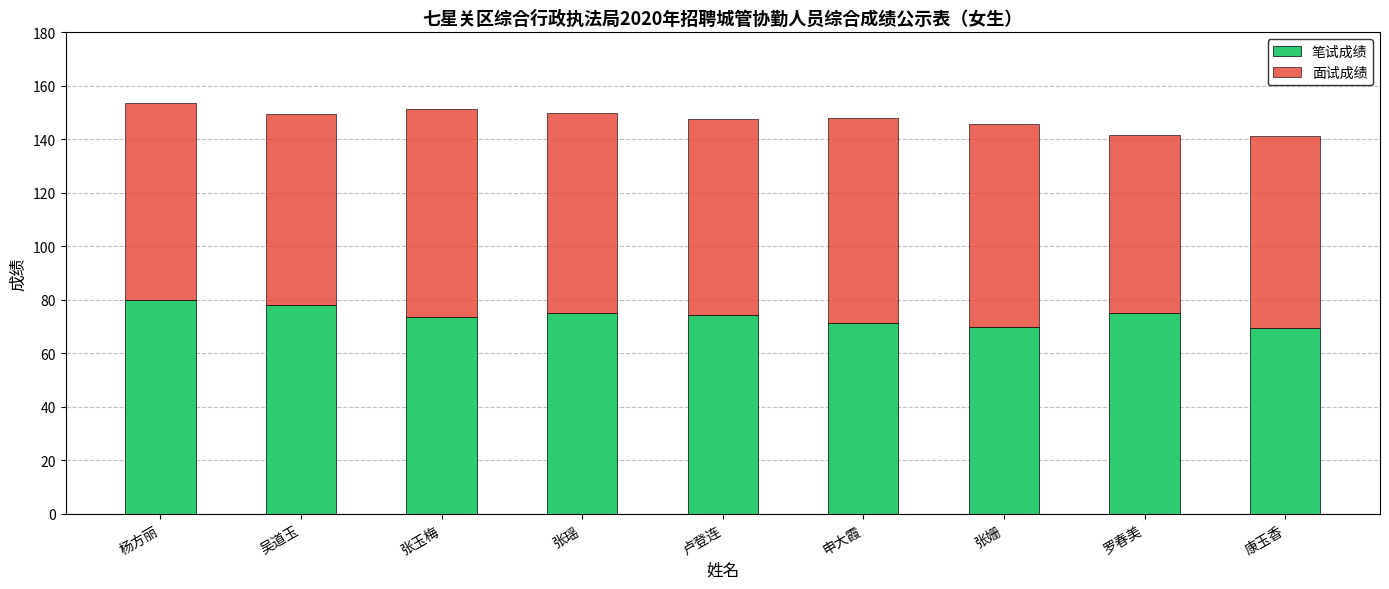

What is the sum of all 笔试成绩 values?

667.0